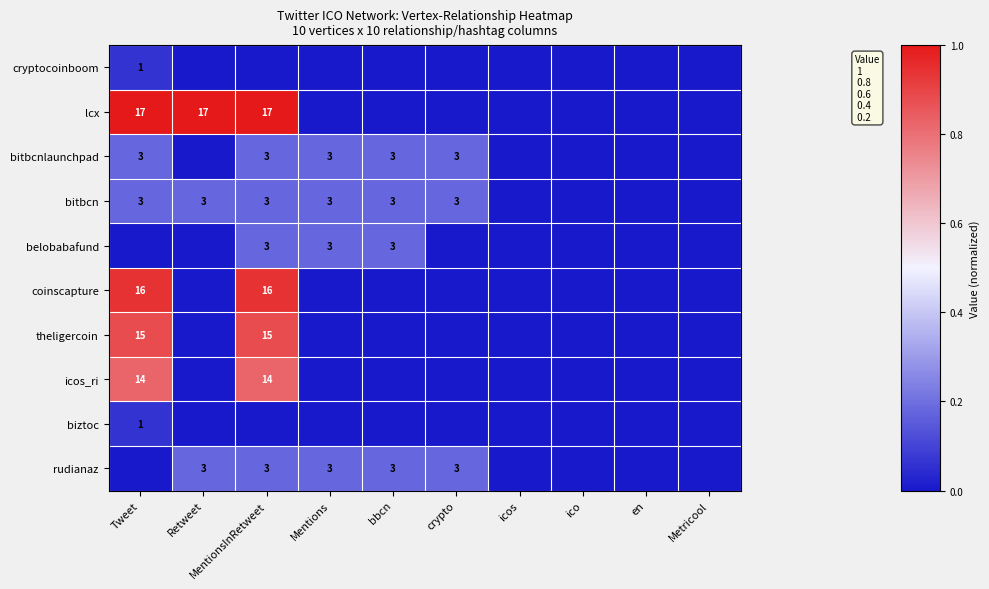

Is it true that rudianaz equals 1 at crypto?

False